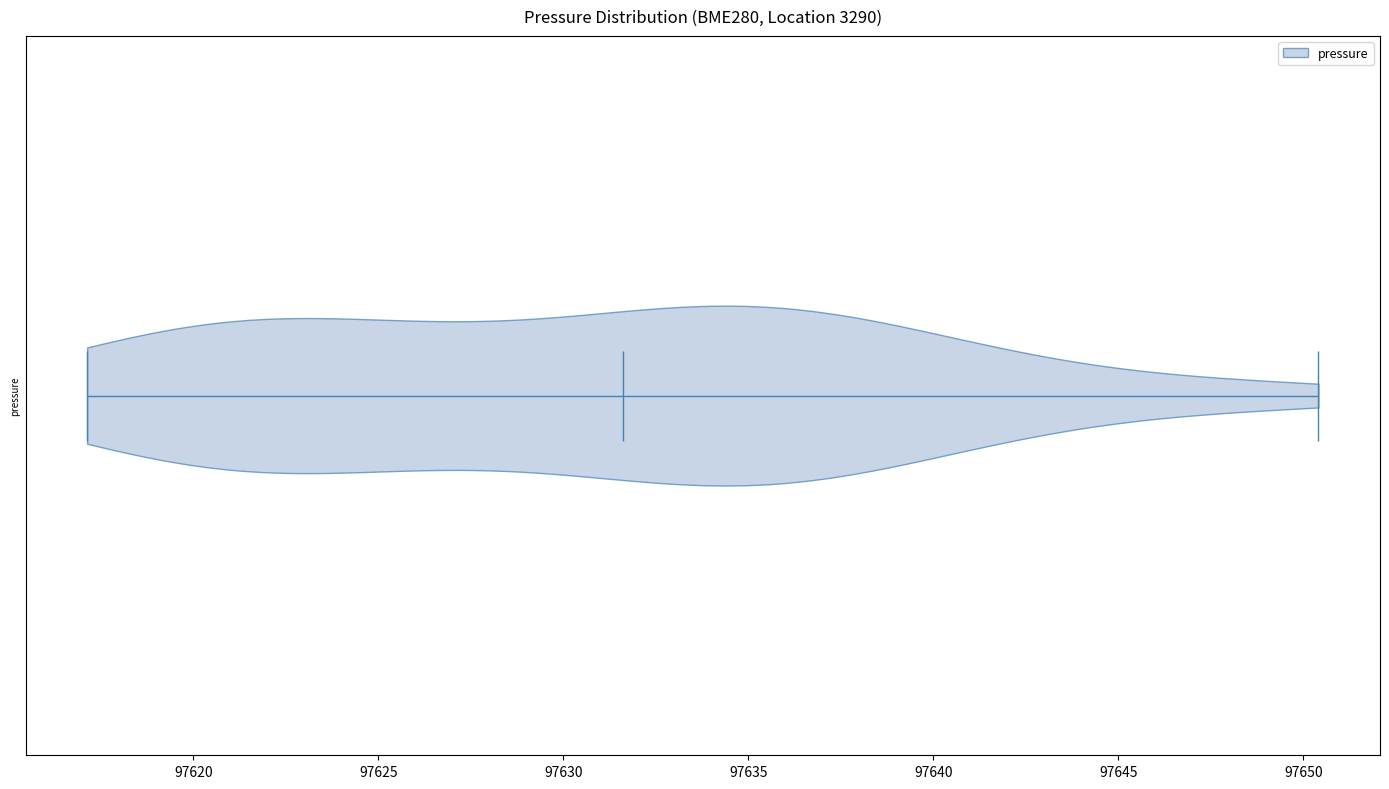

Where does the median line of the violin sit on the x-axis? The values are not printed on the chart, so give them approximately, as read against the axis.

97631.5